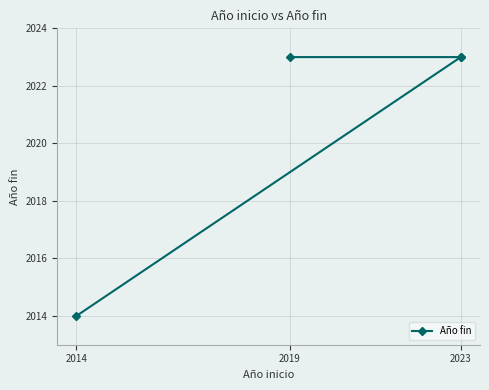

How many values are below 2023?

1